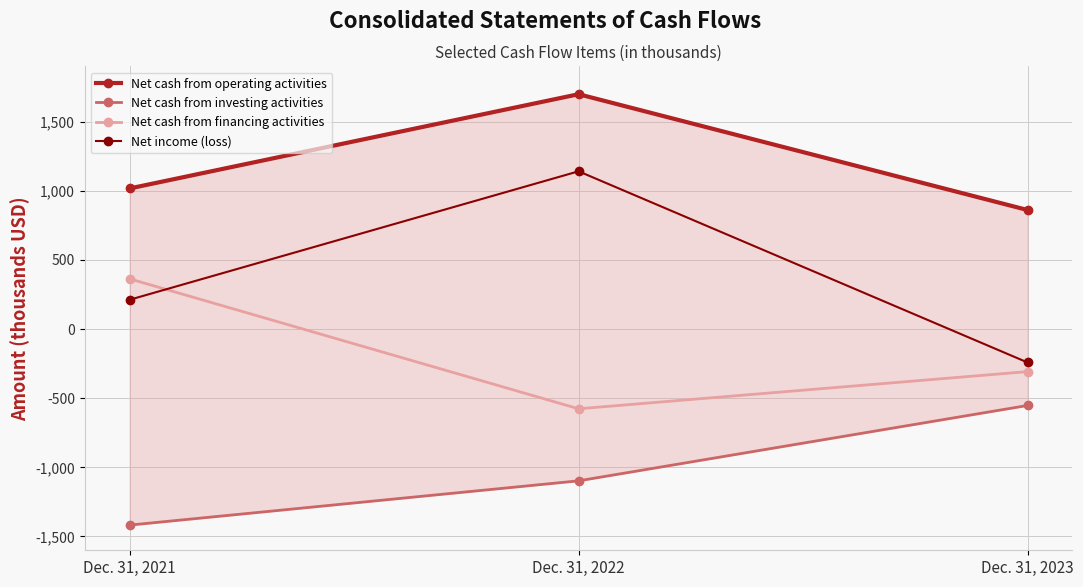

What is the difference between the second highest and minimum values in the Net cash from operating activities series?

155.9